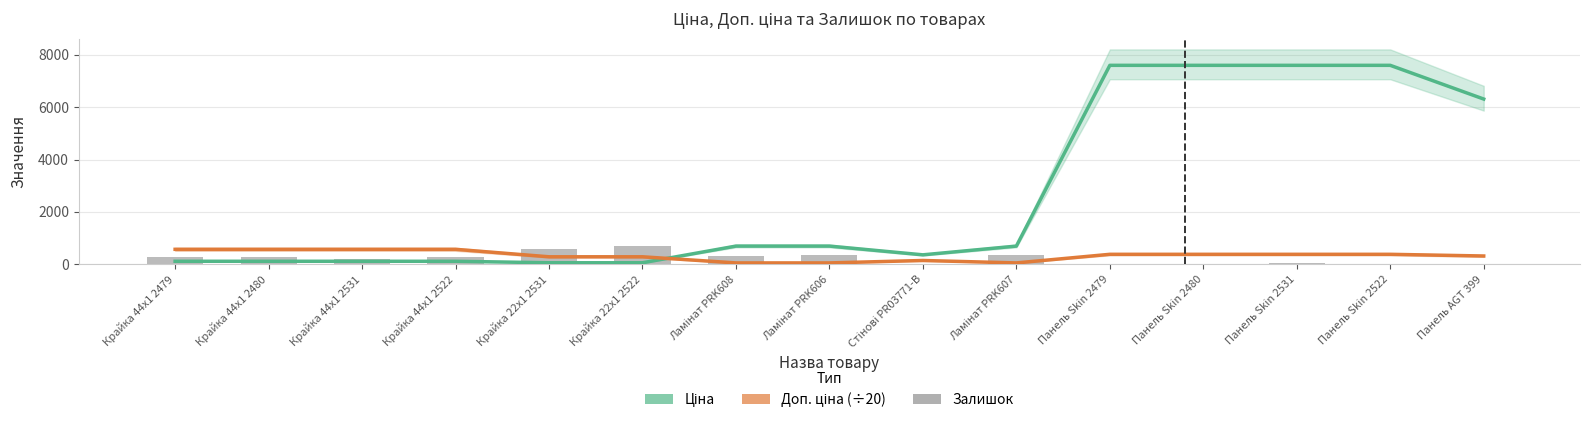

How many groups of bars are there?

15